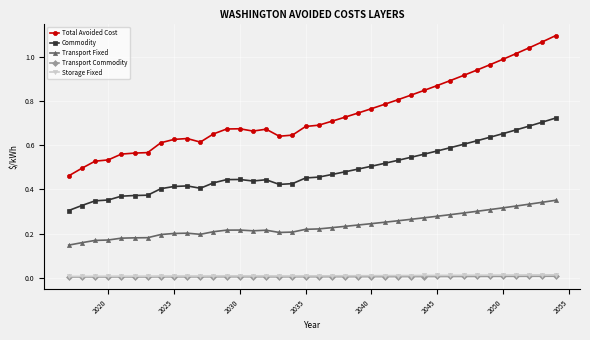

True or false: Transport Fixed has more than 2 points higher than both neighbors.

True